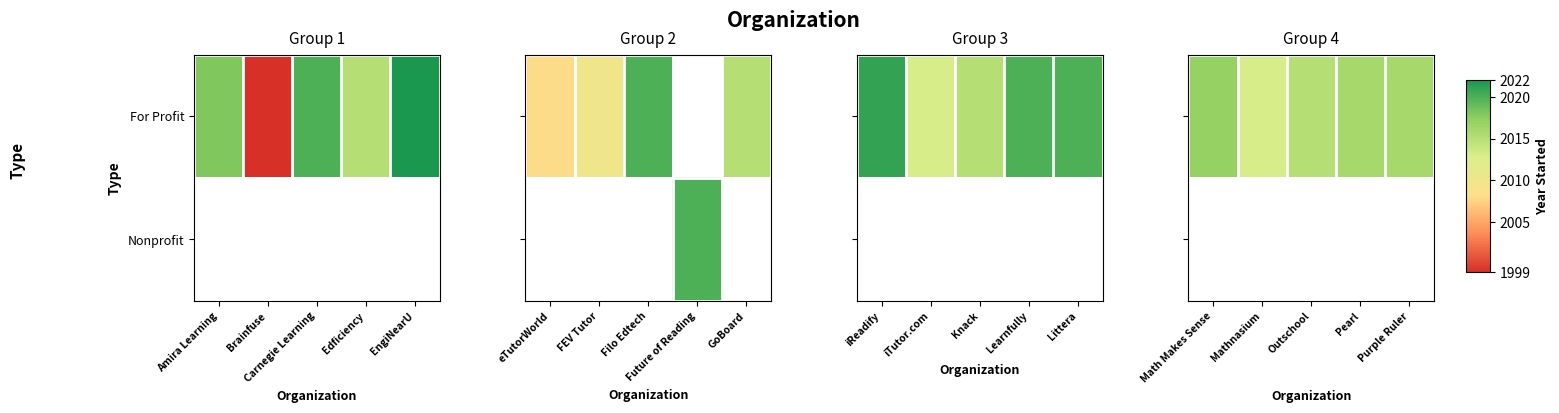

At which category does the chart reach its minimum across all series?

Mathnasium